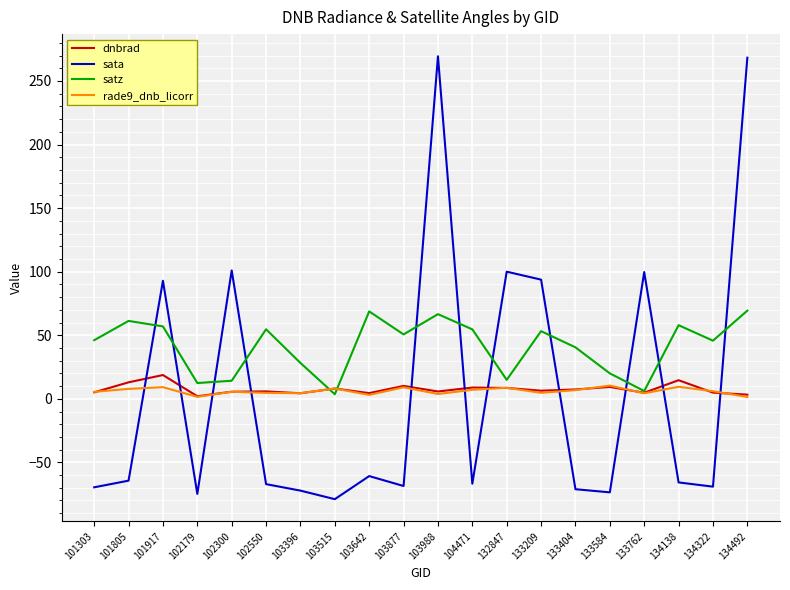

What is the difference between the dnbrad values at 103877 and 132847?

1.6